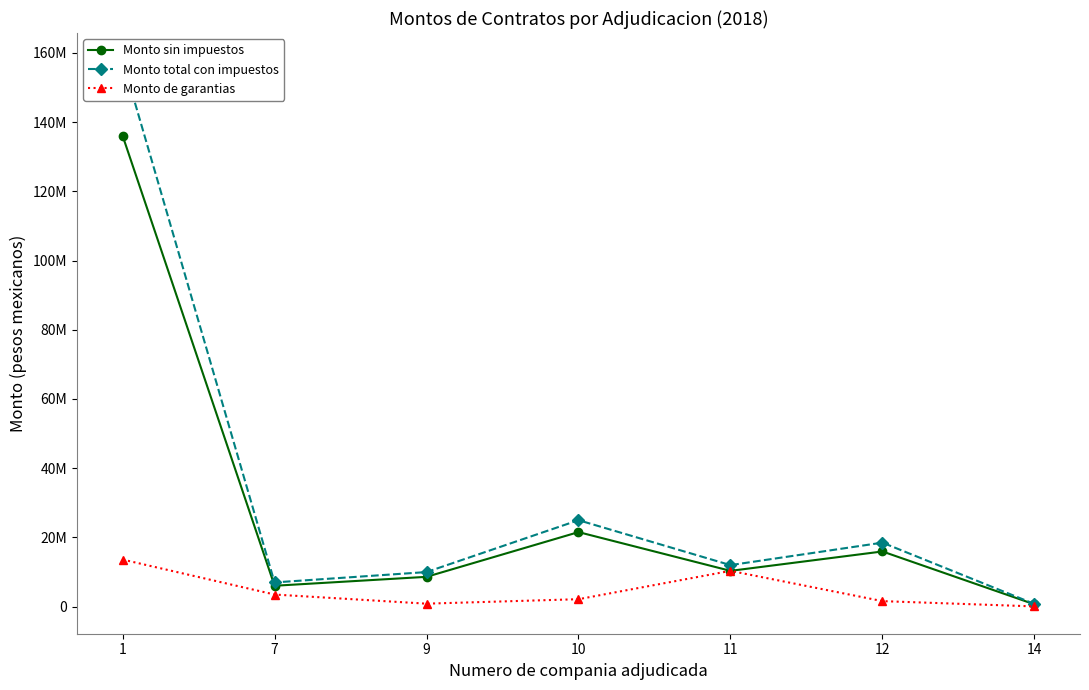

Reading right to left, transcribe all the data shown in this chart.

Monto sin impuestos: 14=671040	12=15941932	11=10341379	10=21536380	9=8614200	7=6034400	1=136059671
Monto total con impuestos: 14=778406	12=18492641	11=11996000	10=24982200	9=9992472	7=6999904	1=157829218
Monto de garantias: 14=67104	12=1594193	11=10341379	10=2153638	9=861420	7=3499952	1=13605967